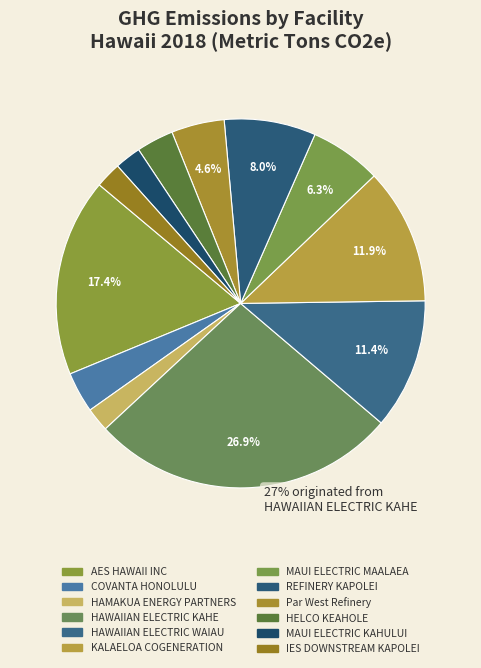

To the nearest percent, what percentage of the pie is MAUI ELECTRIC MAALAEA?

6%